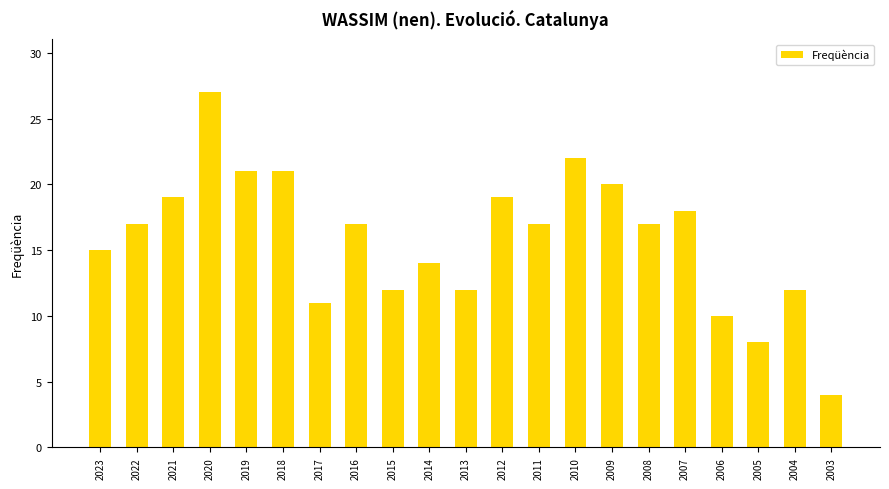

The value at 2006 is 10. True or false?

True